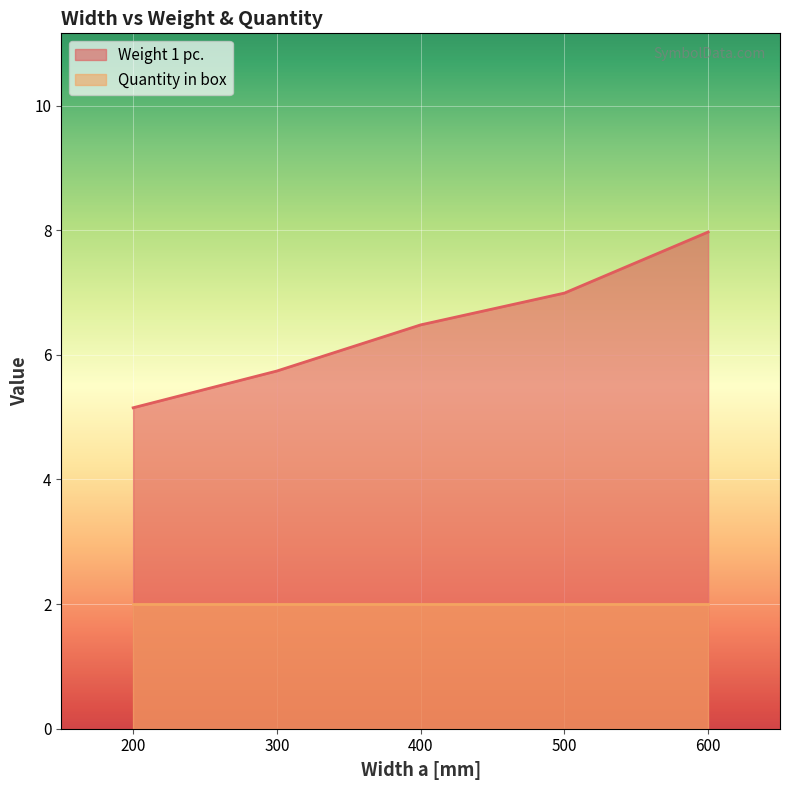

At which label is the value closest to 6?

300